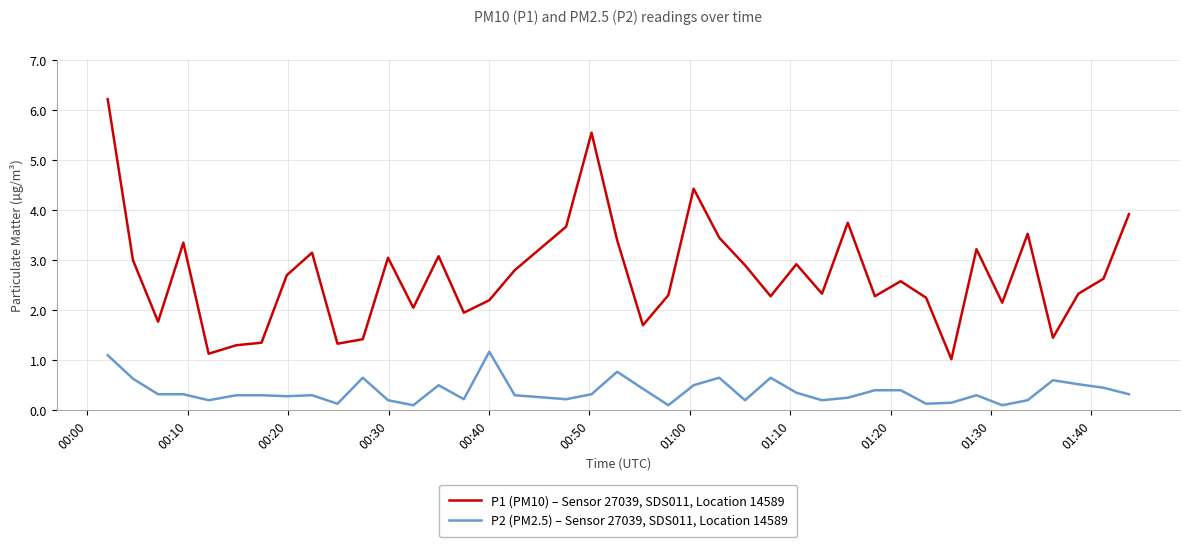

Is this an area chart (filled region under the line)?

No